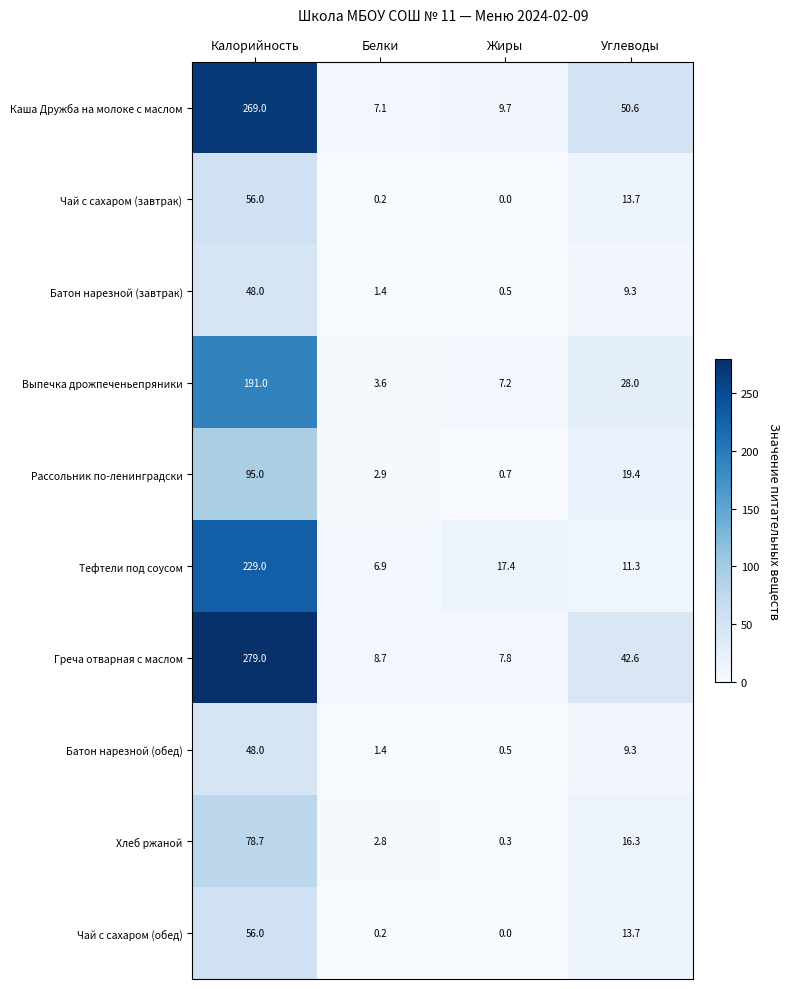

Which series has the widest spread of values?

Греча отварная с маслом